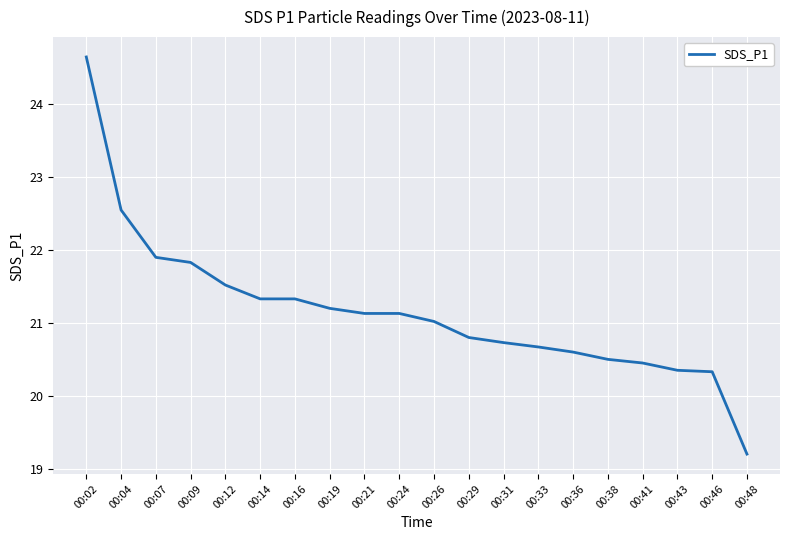

At which category does the chart reach its minimum across all series?

00:48